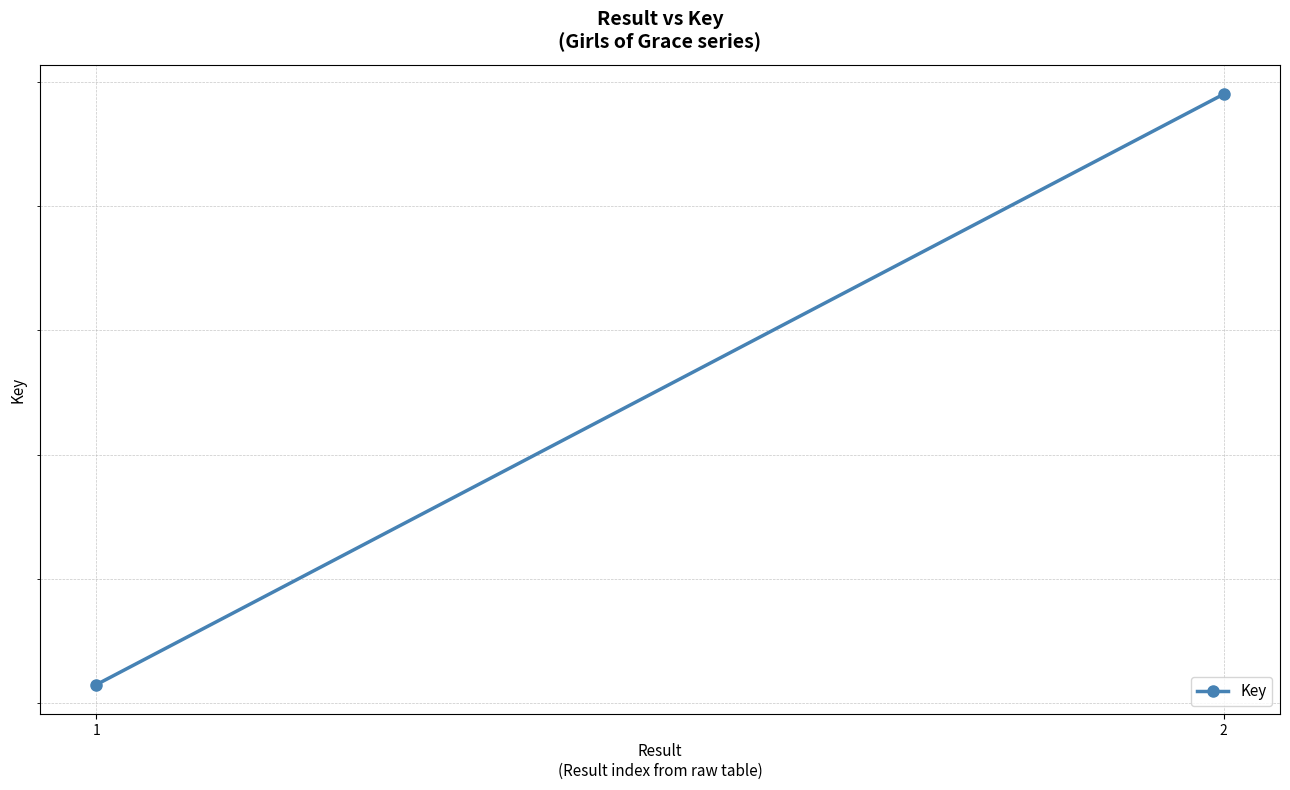

Which category has the lowest value across all series?

1